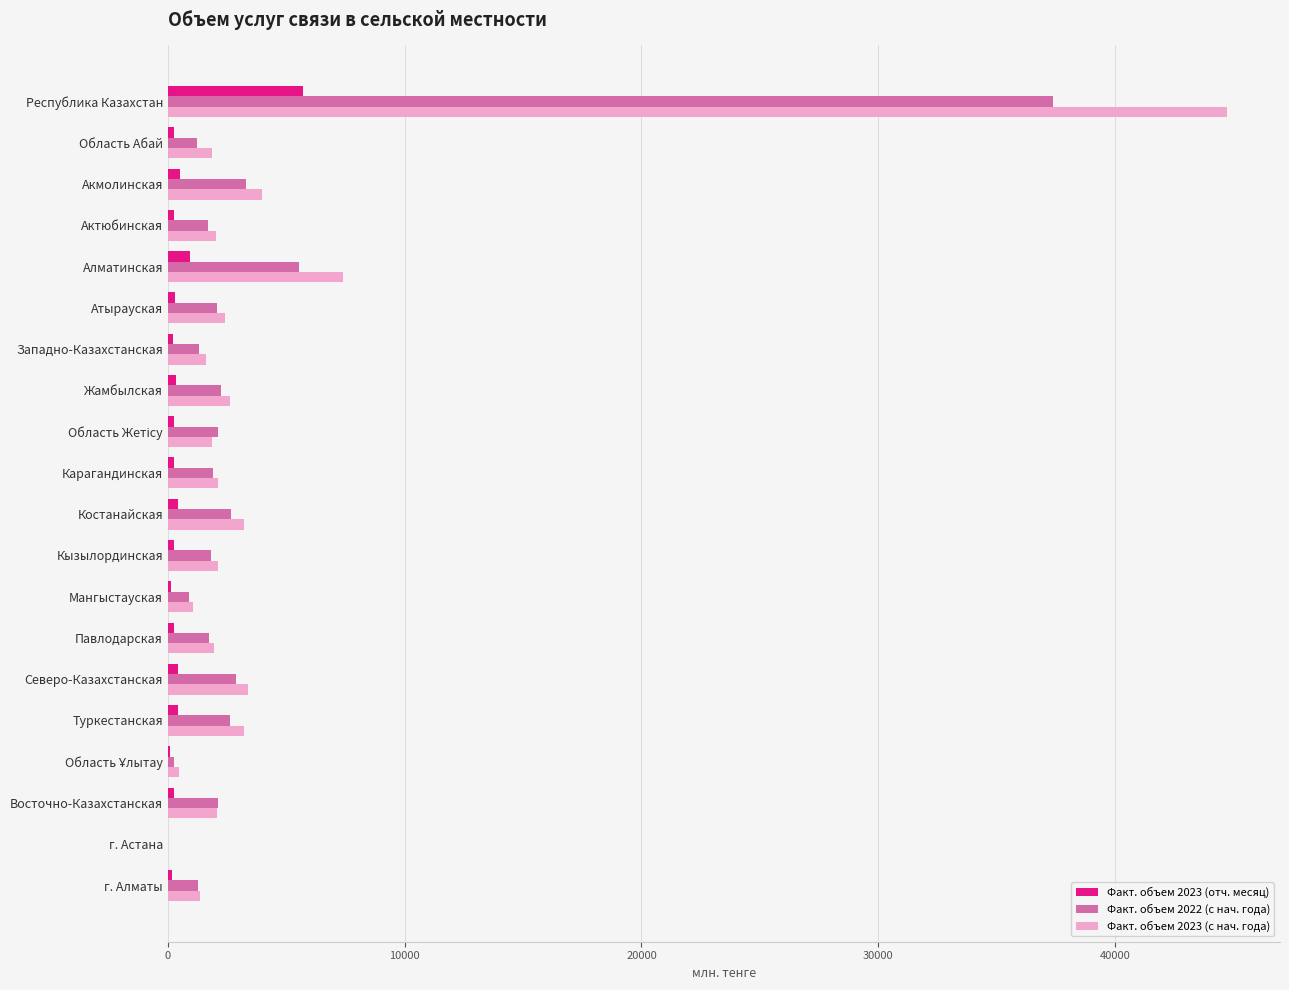

True or false: Факт. объем 2023 (с нач. года) has a value of 4754.8 at Костанайская.

False